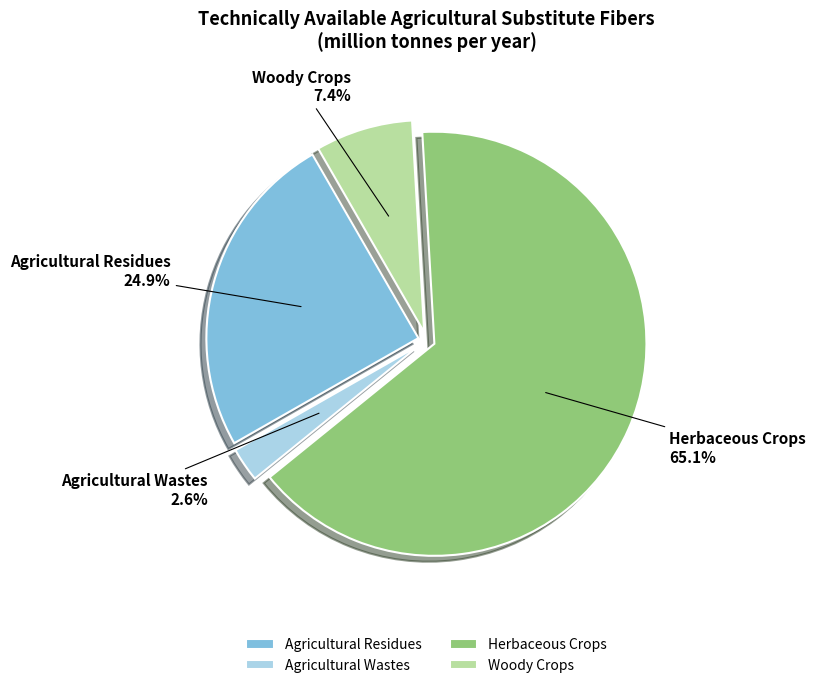

Which category accounts for the majority?

Herbaceous Crops